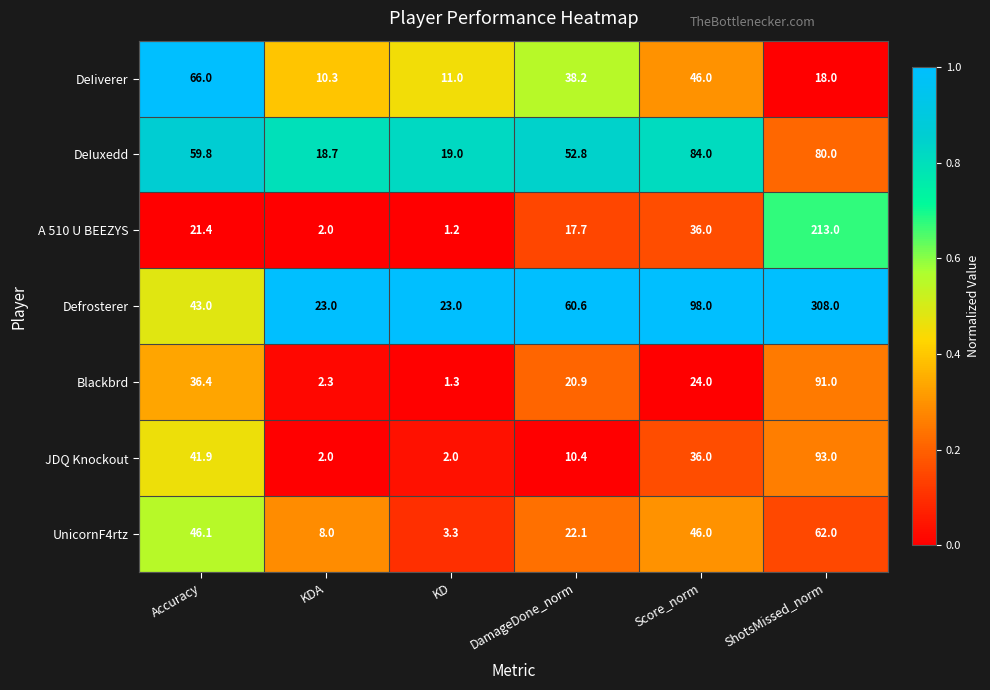

What is the total value across all series at KDA?

66.3